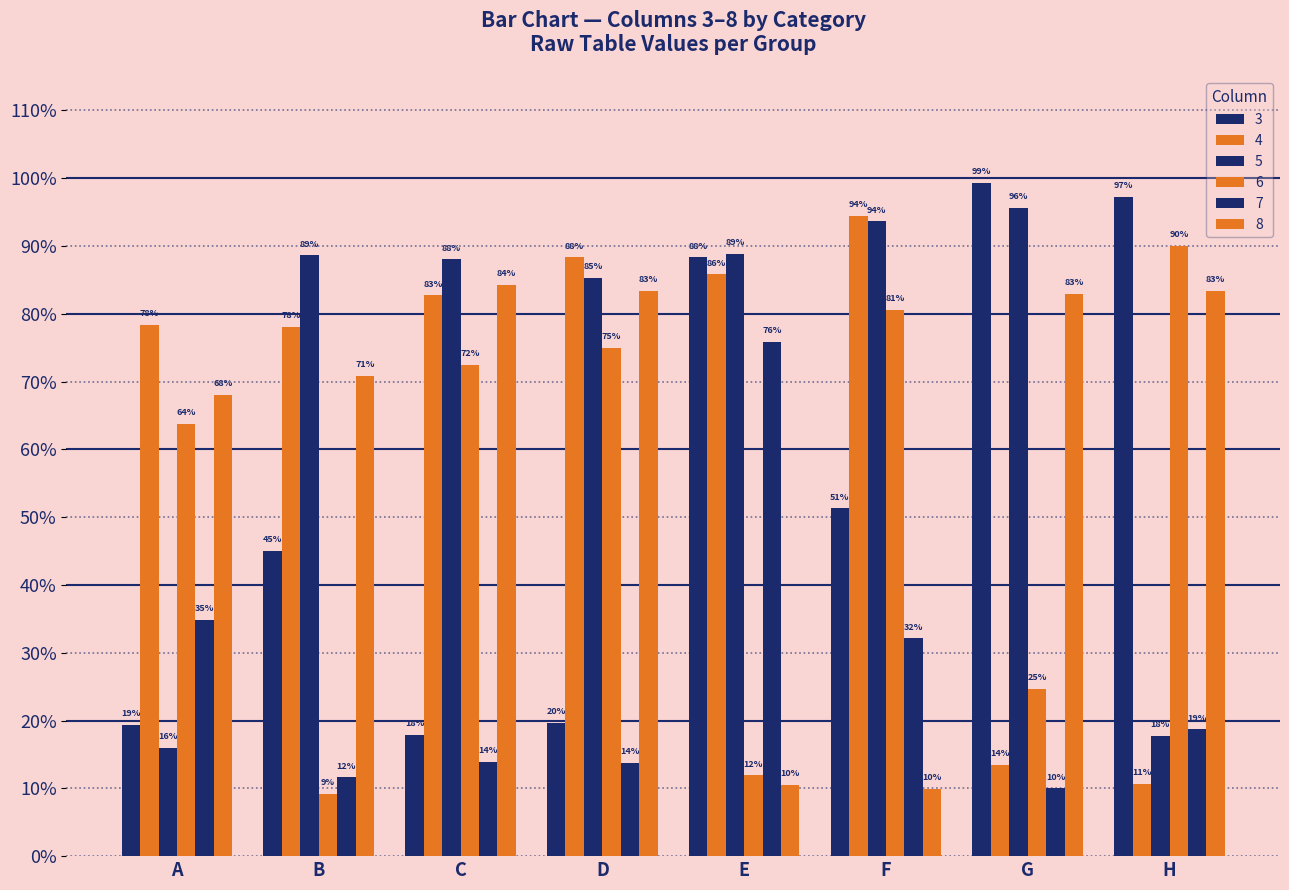

What is the difference between the second highest and second lowest values in the 6 series?

0.7